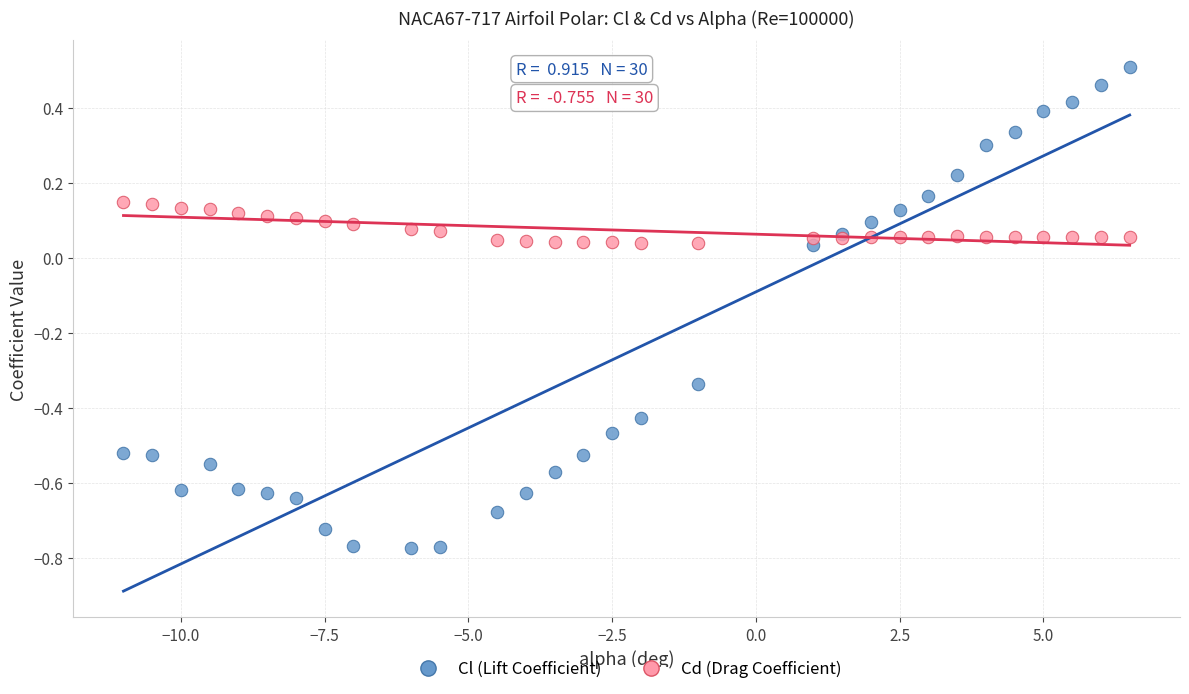

Which series has the largest Y range (max minus min)?

Cl (Lift Coefficient)